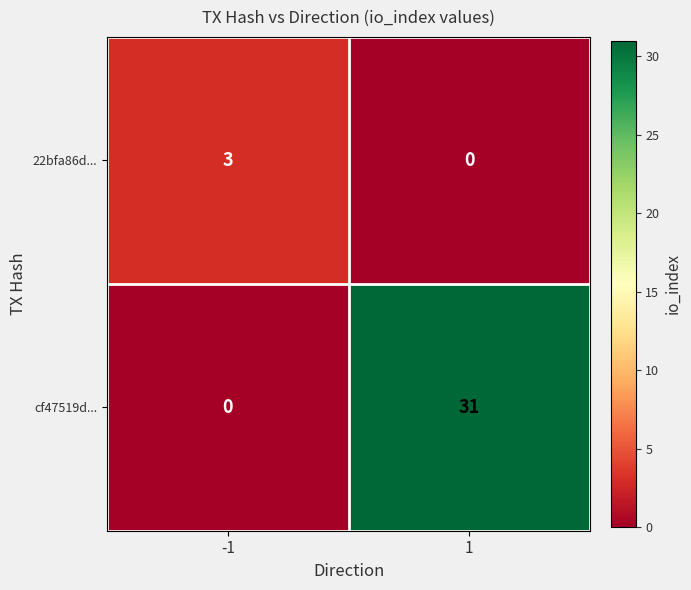

At which category is the sum across all series the highest?

1